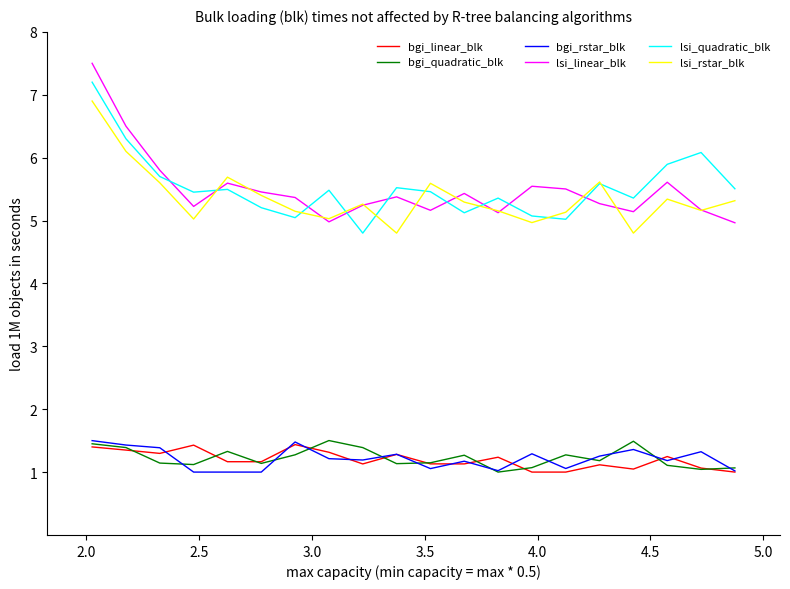

Does the chart display data point markers on the line(s)?

No